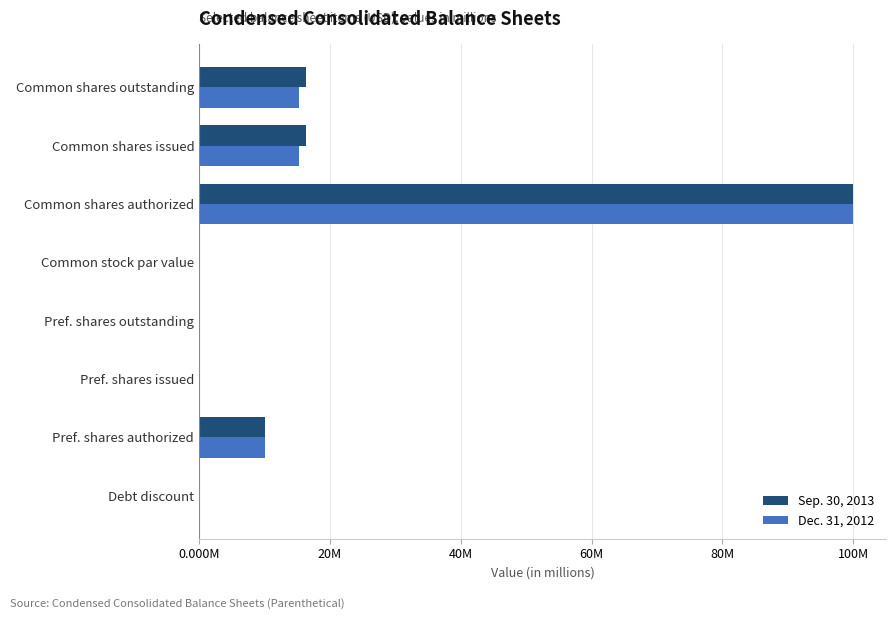

What are all the series names shown in the legend?

Sep. 30, 2013, Dec. 31, 2012